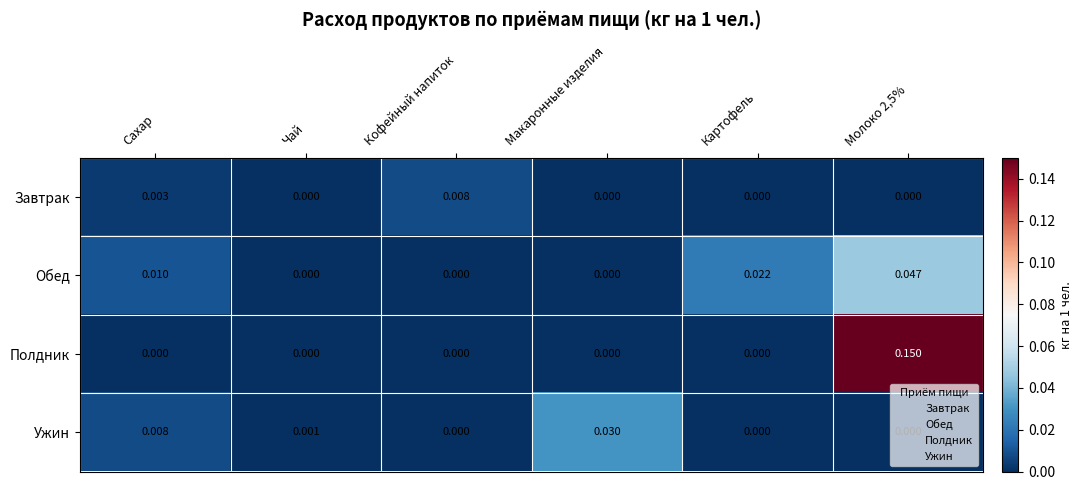

At how many categories does at least one series exceed 0?

6